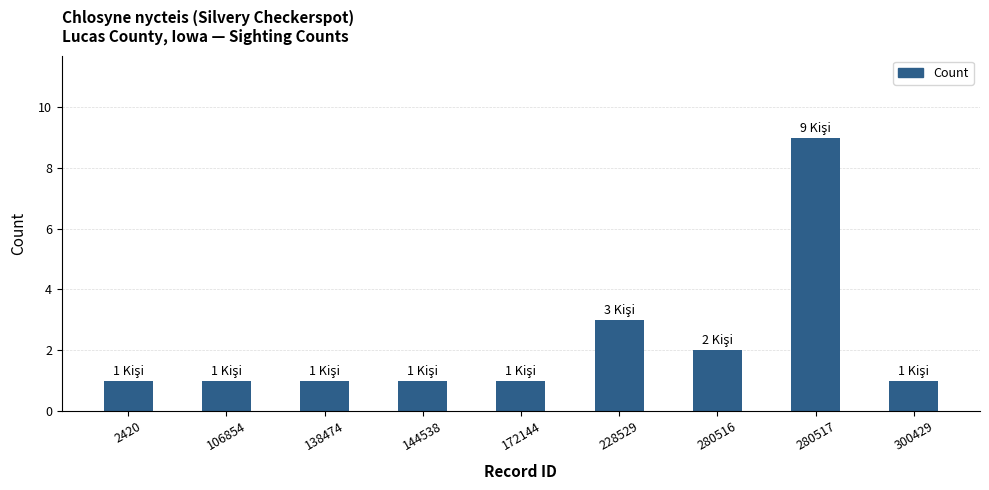

Does the chart contain any negative values?

No